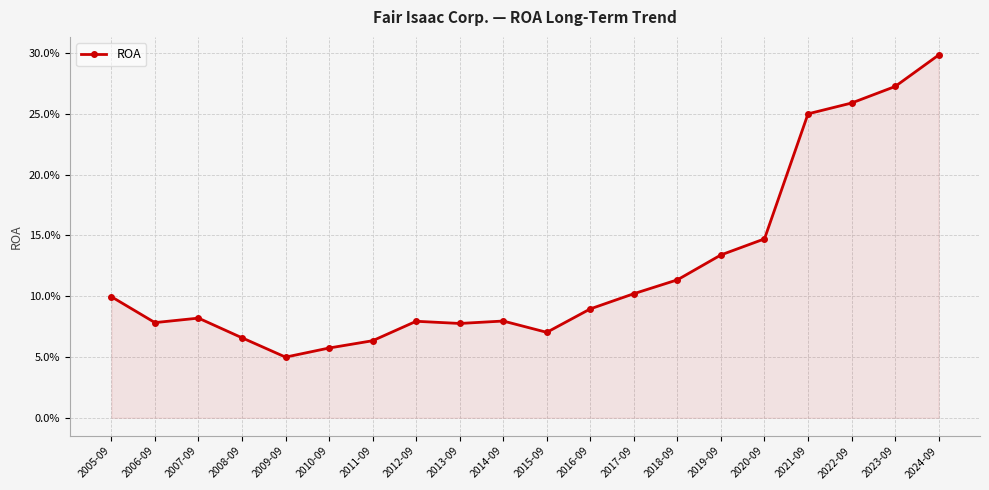

Which category has the highest value across all series?

2024-09